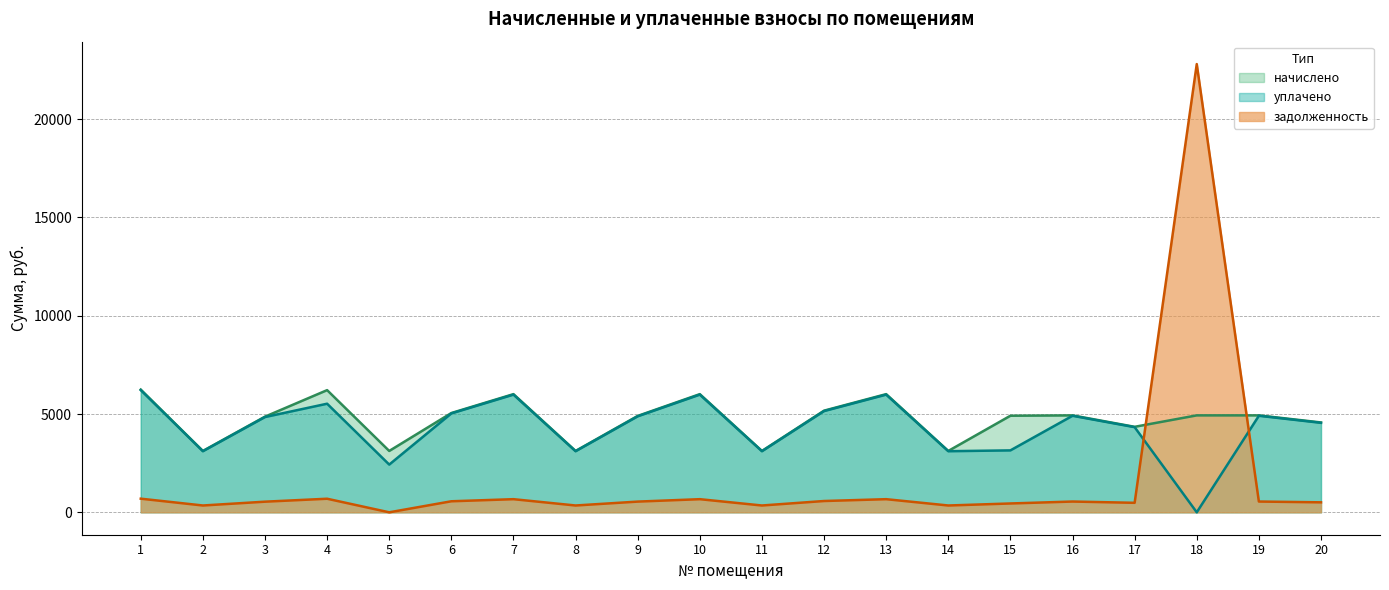

True or false: уплачено has a value of 4910.1 at 16.

True